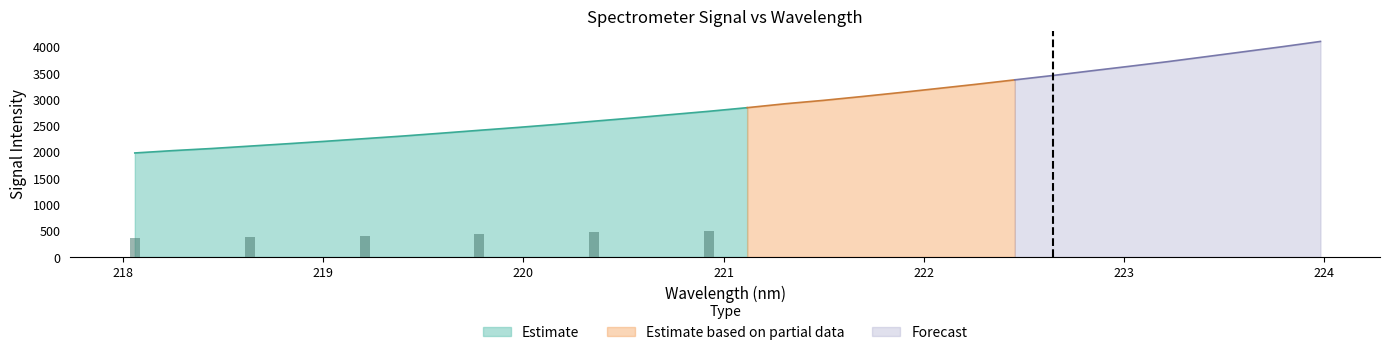

True or false: the data shows 3049.5 at 221.6902.

True